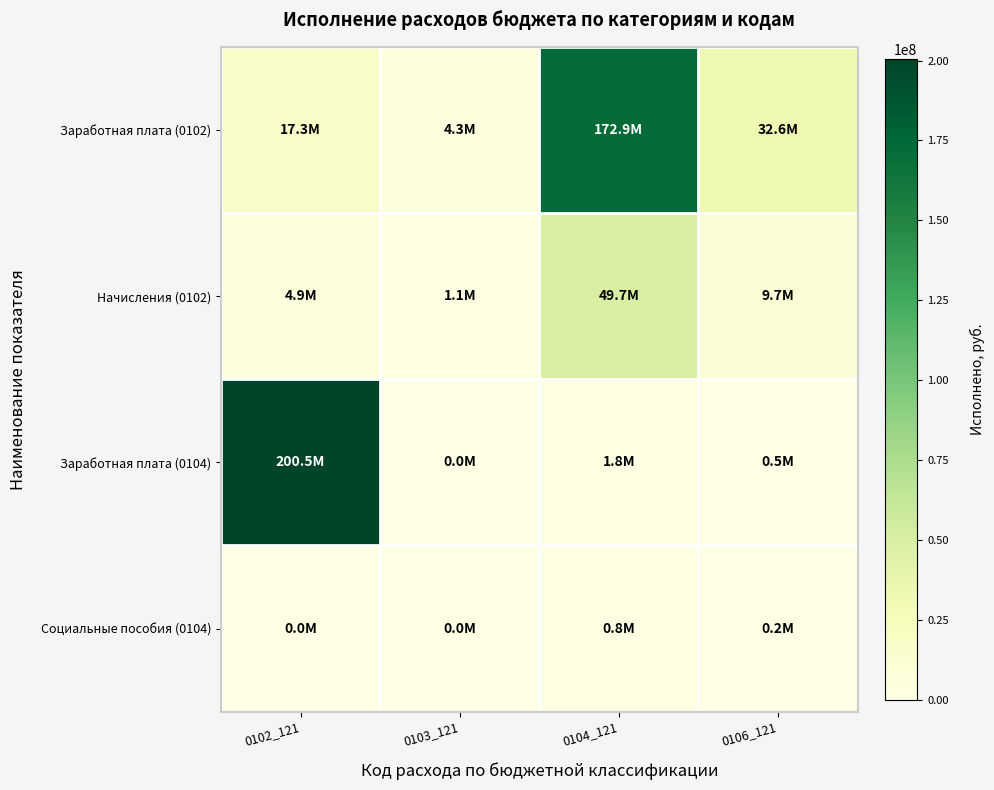

What is the difference between the highest and lowest values at 0103_121?

4256792.3